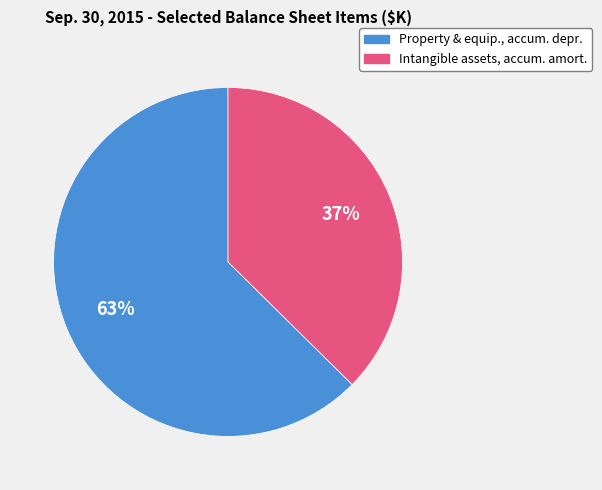

Between Property & equip., accum. depr. and Intangible assets, accum. amort., which is larger?

Property & equip., accum. depr.